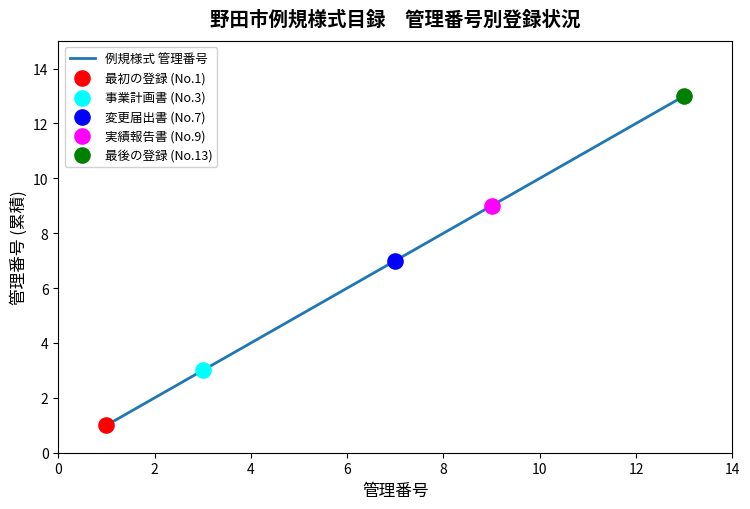

What is the difference between the maximum and minimum values?

12